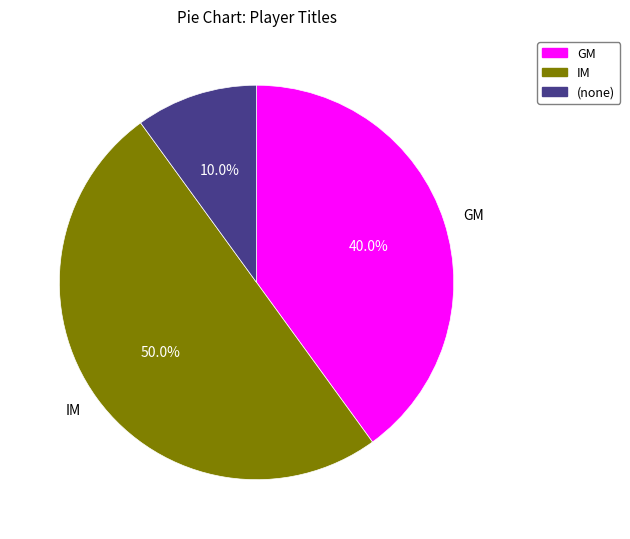

Count the number of slices in the pie.

3